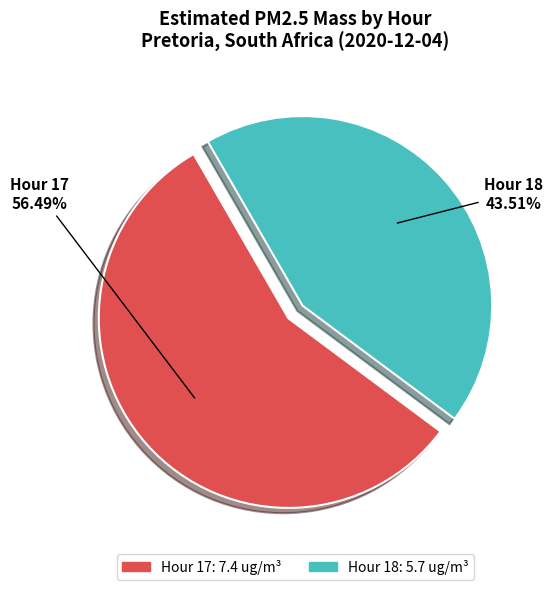

To the nearest percent, what percentage of the pie is Hour 18?

44%